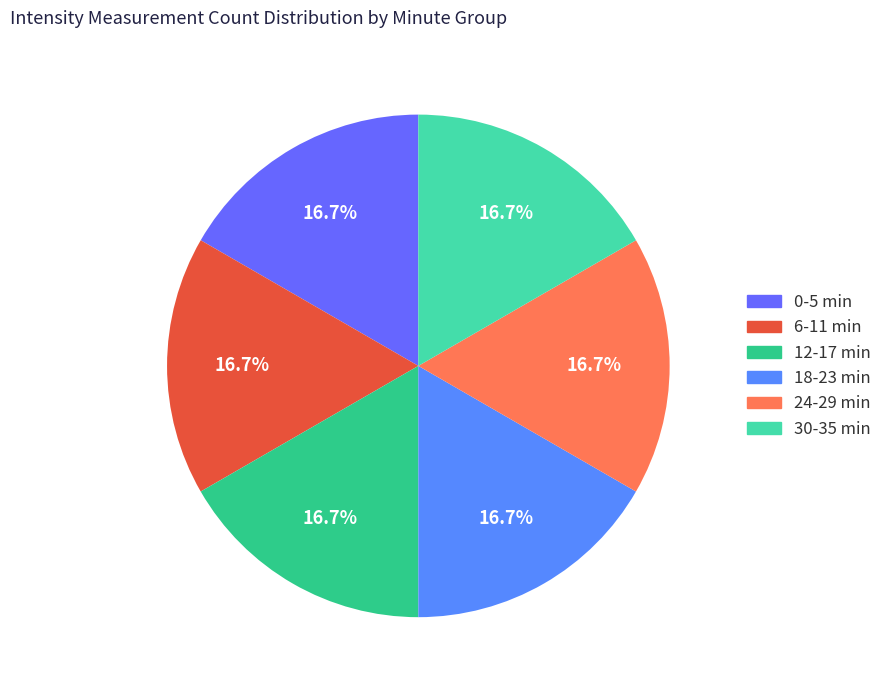

How many segments does this pie chart have?

6